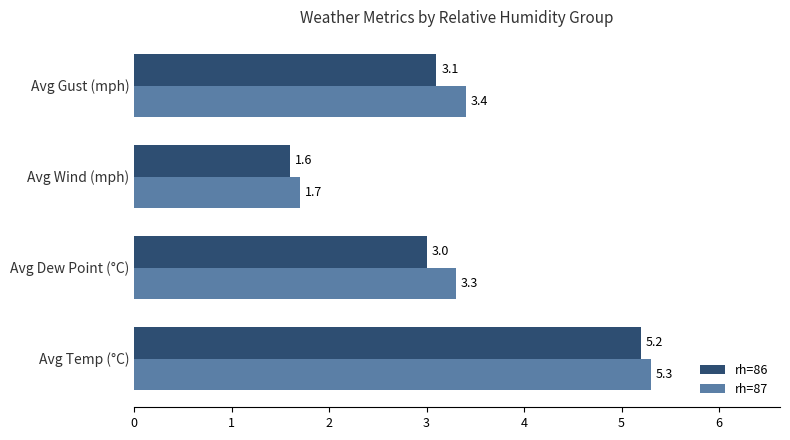

What are all the series names shown in the legend?

rh=86, rh=87